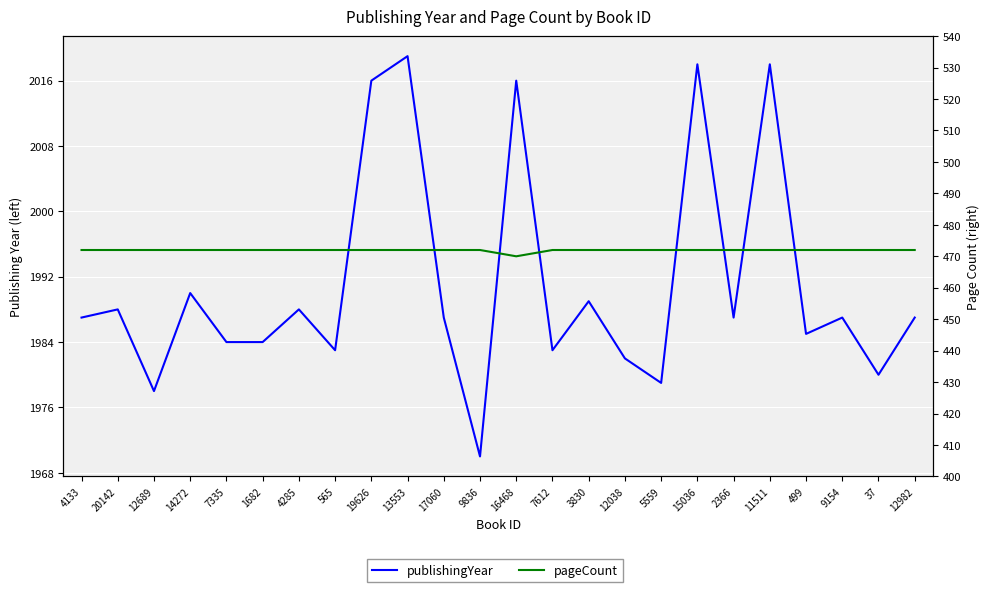

At which category is the sum across all series the highest?

13553